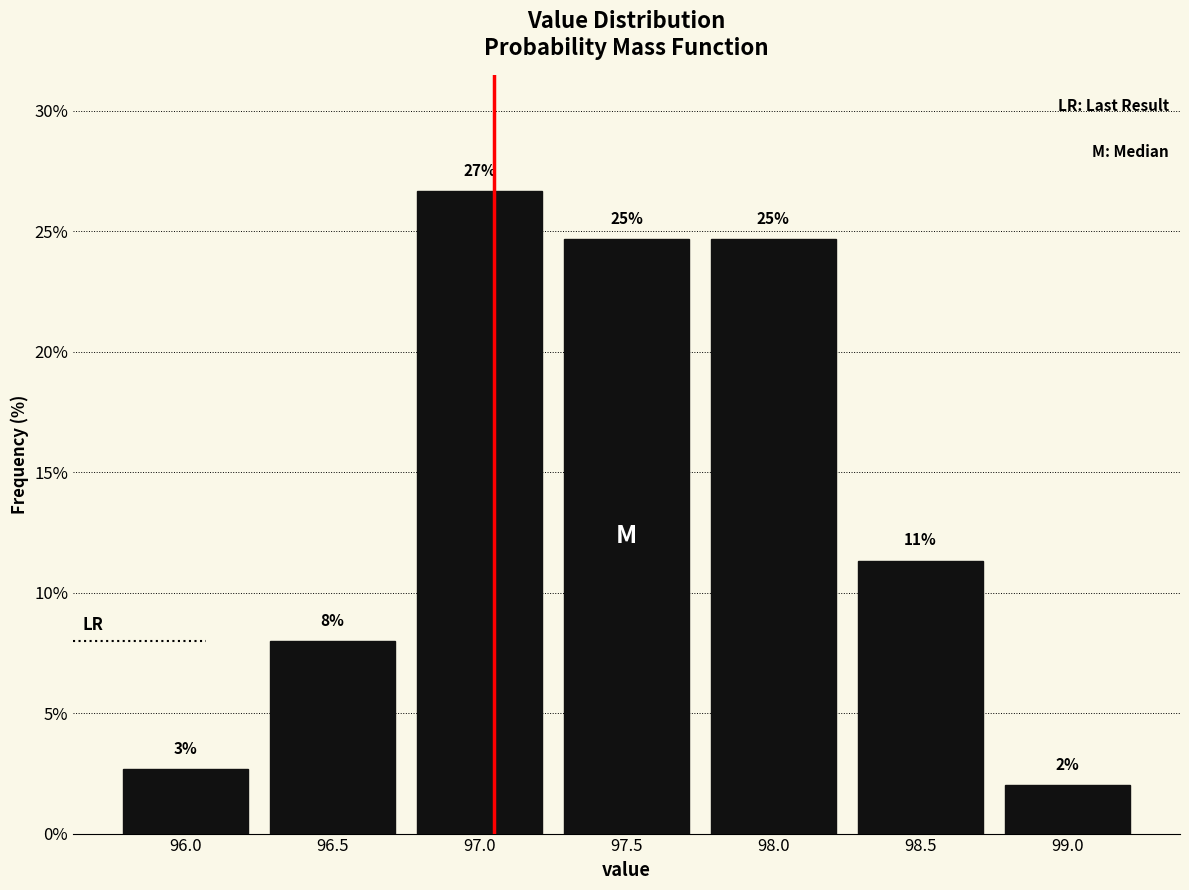

How many bars are there in total?

7